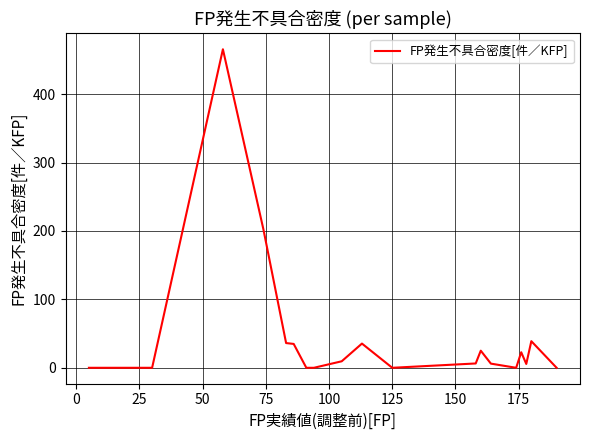

What is the maximum value shown in the chart?

465.5